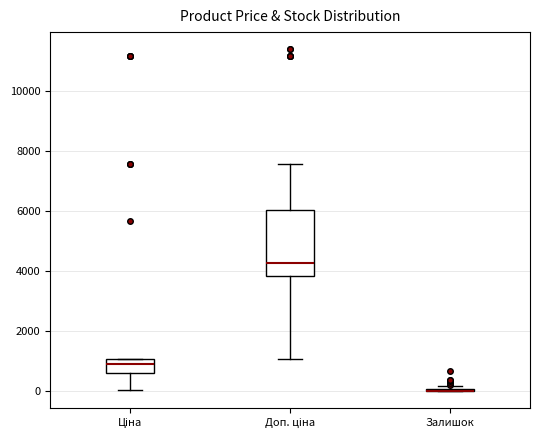

Comparing the boxes themselves (not the whiskers), which one is the tallest?

Доп. ціна